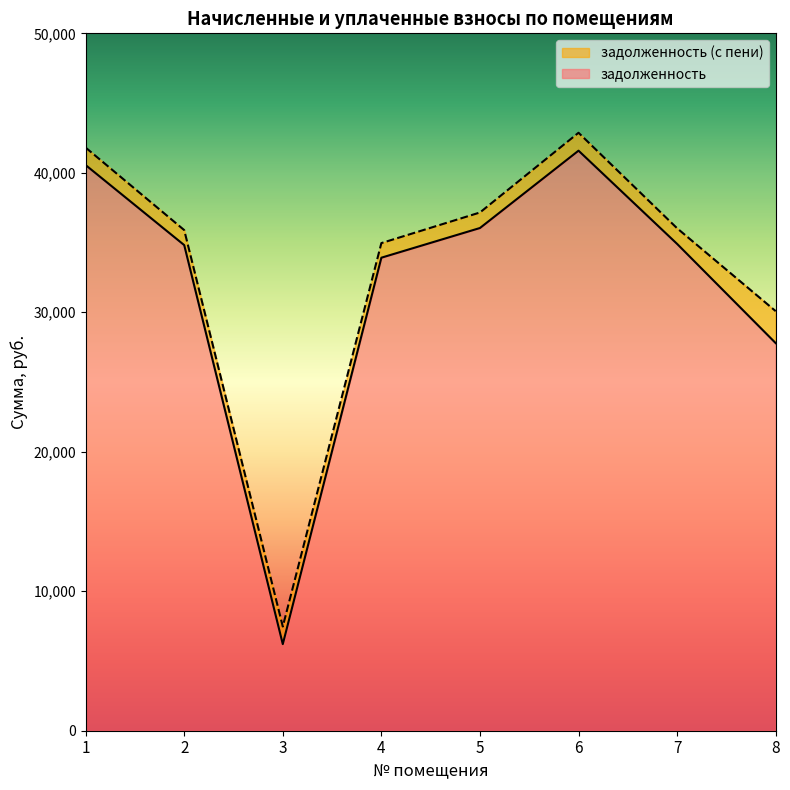

True or false: задолженность has a value of 41587.1 at 6.

True